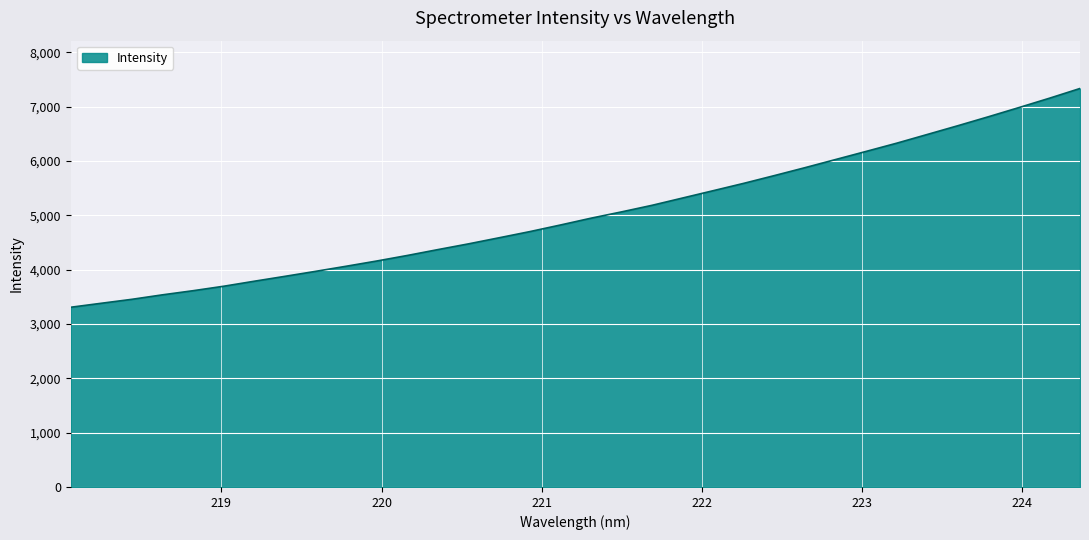

What is the difference between the maximum and minimum values?

4027.6